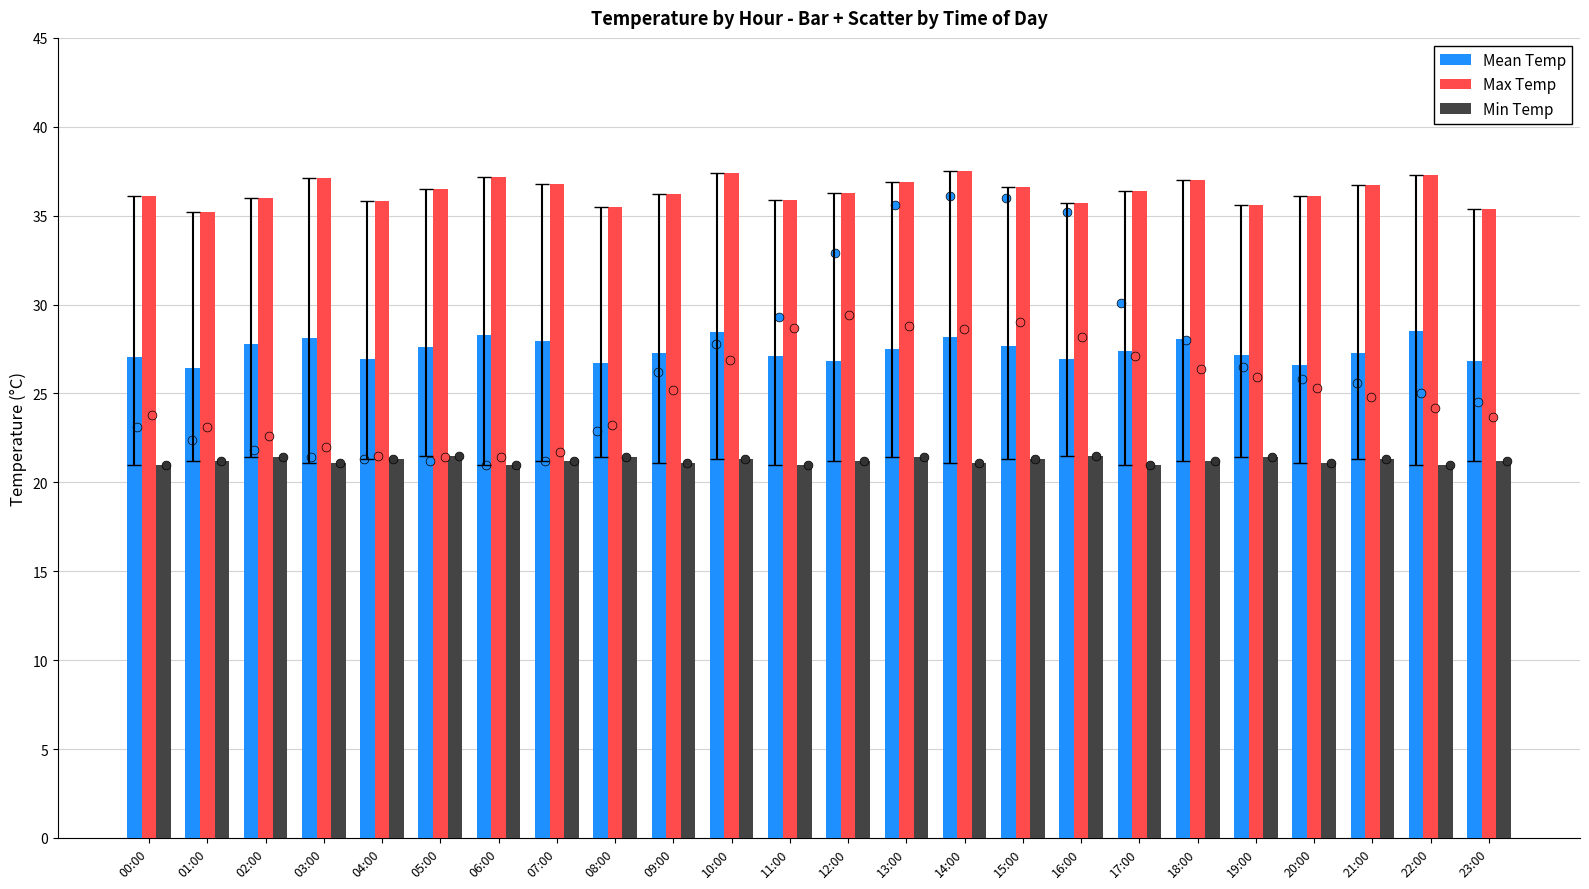

Which series has the largest Y range (max minus min)?

Max Temp